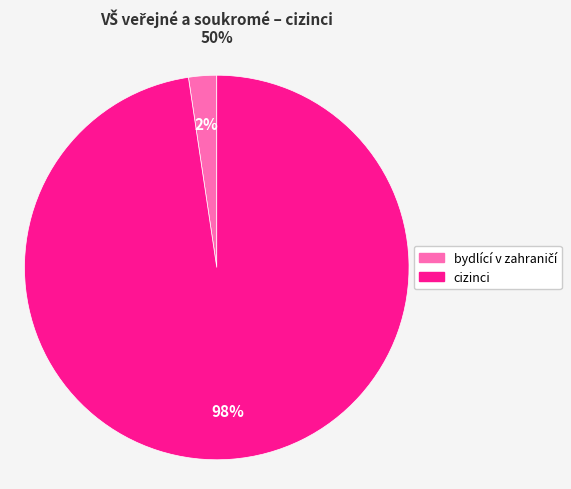

Is there any slice that represents more than half of the pie?

Yes